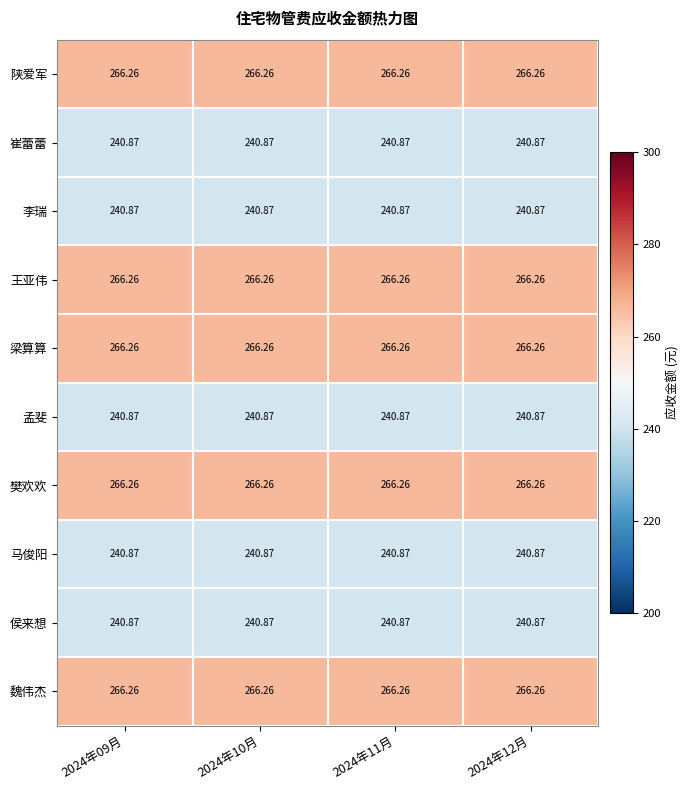

Count the number of categories in the chart.

4